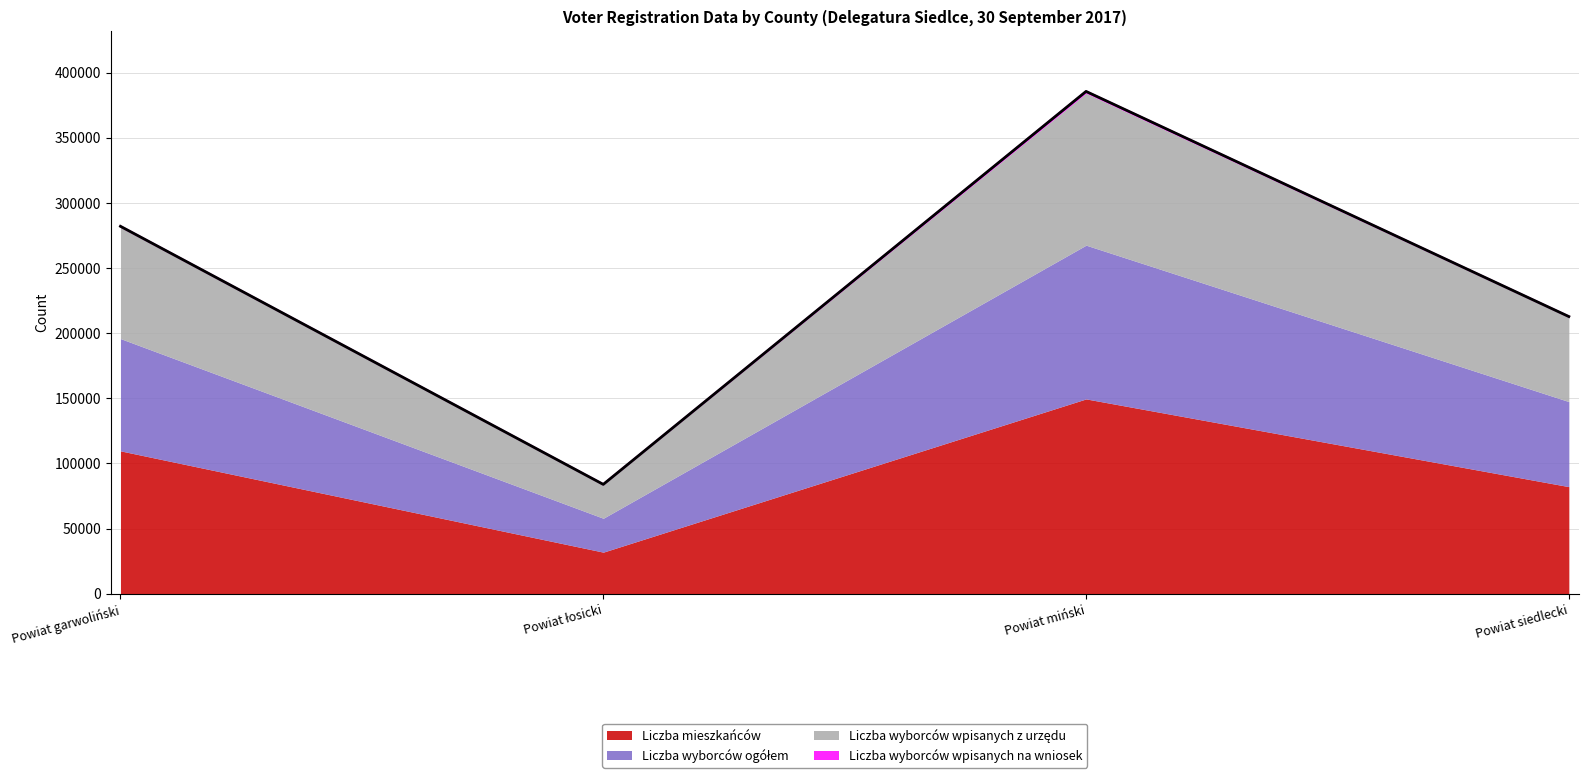

How many interior local valleys does the Liczba mieszkańców series have?

1